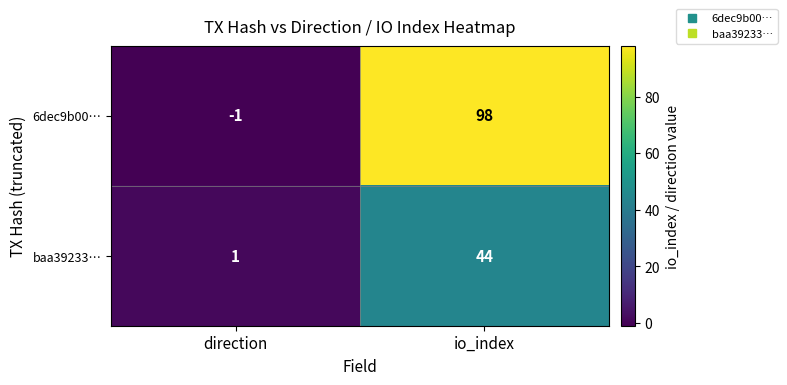

Which series has the widest spread of values?

6dec9b00…